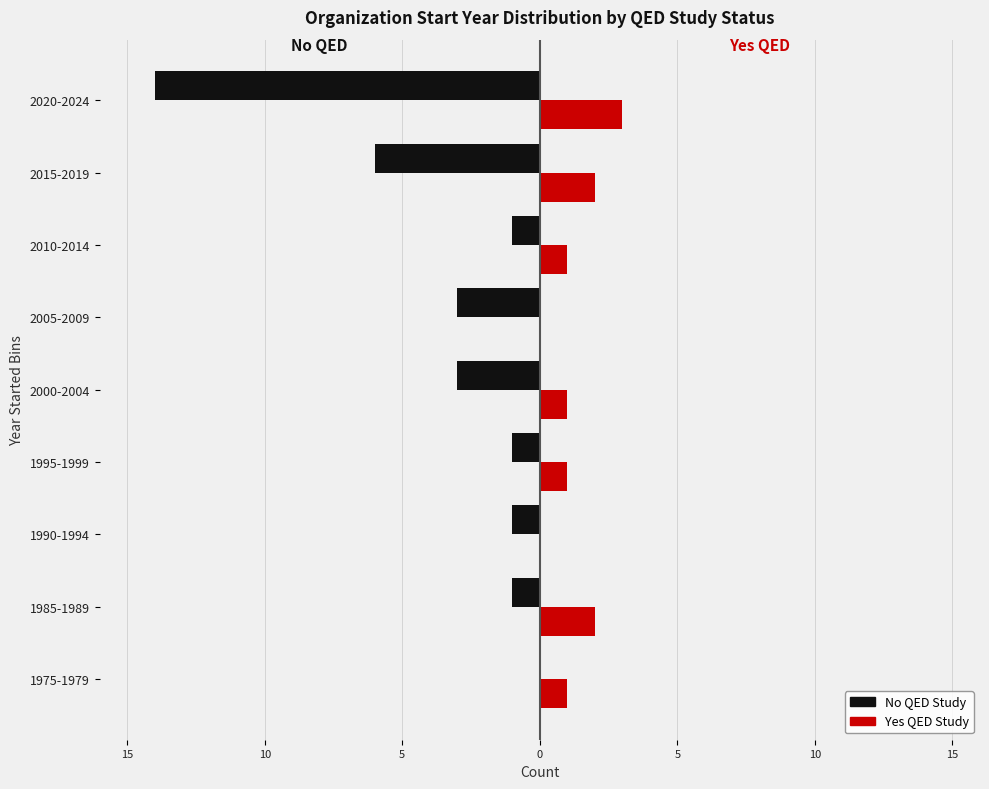

What are all the series names shown in the legend?

No QED Study, Yes QED Study